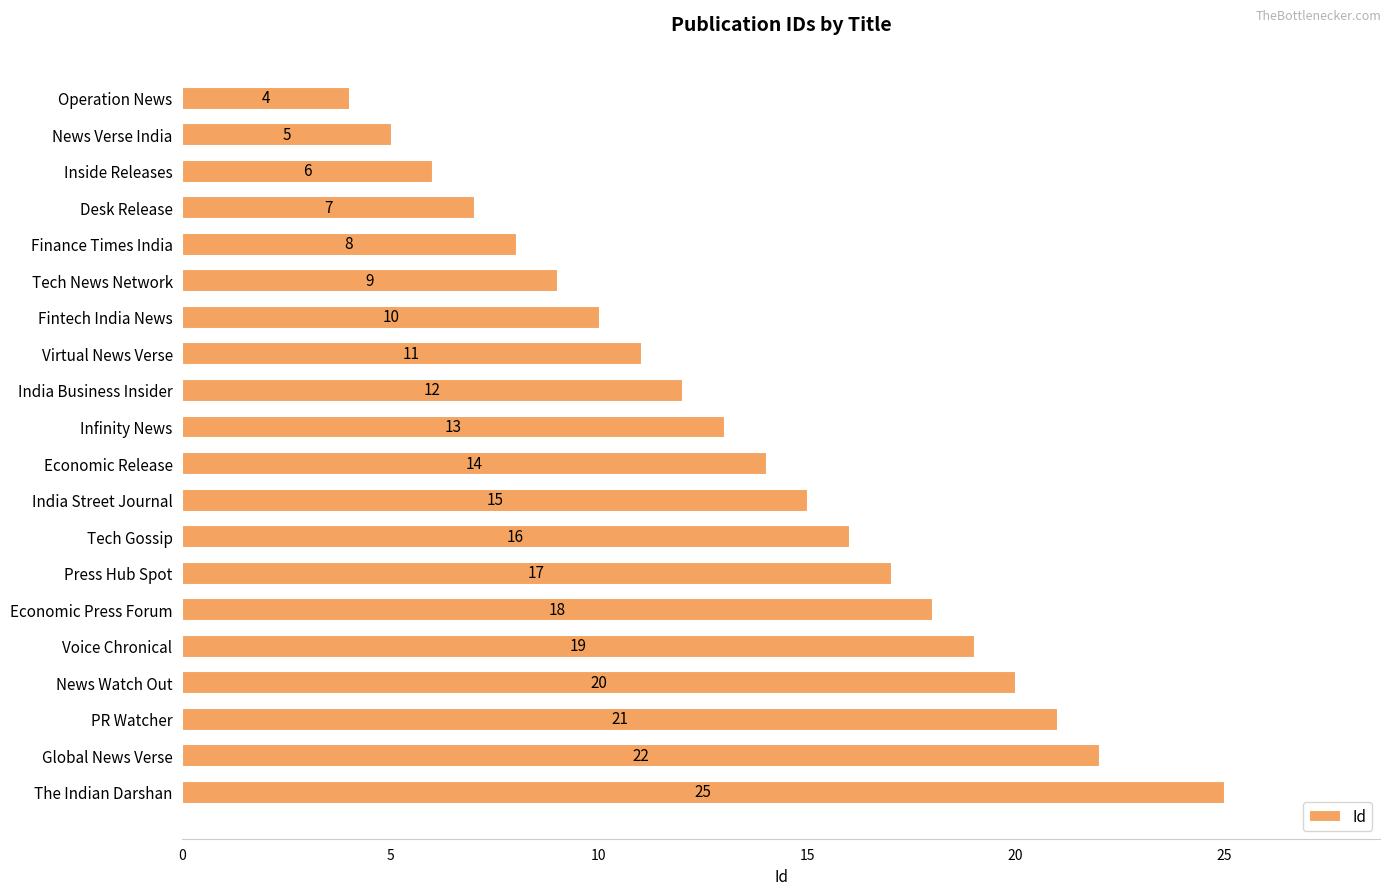

The chart shows a value of 14 at Global News Verse. True or false?

False